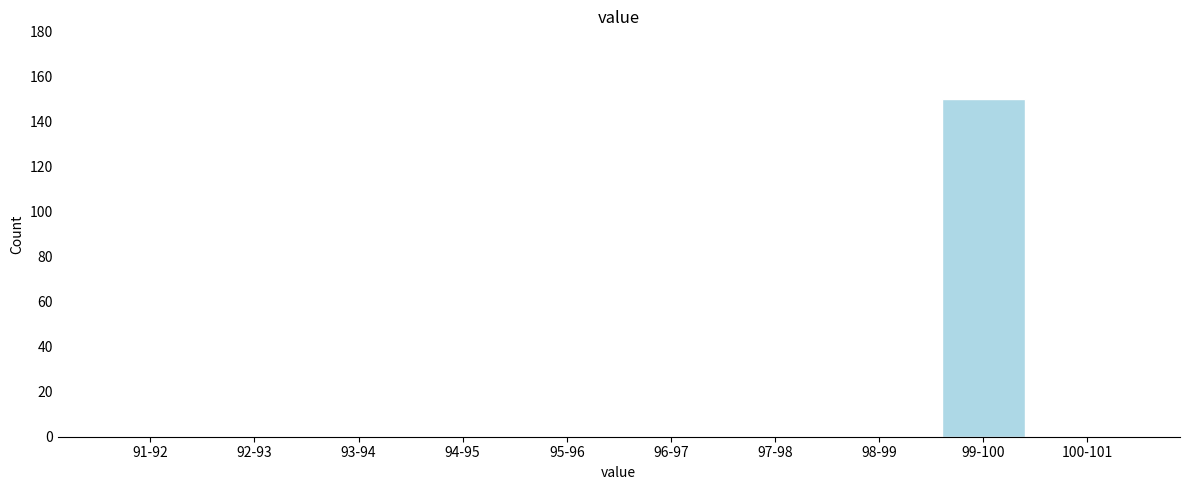

Reading right to left, transcribe all the data shown in this chart.

100-101=0	99-100=150	98-99=0	97-98=0	96-97=0	95-96=0	94-95=0	93-94=0	92-93=0	91-92=0